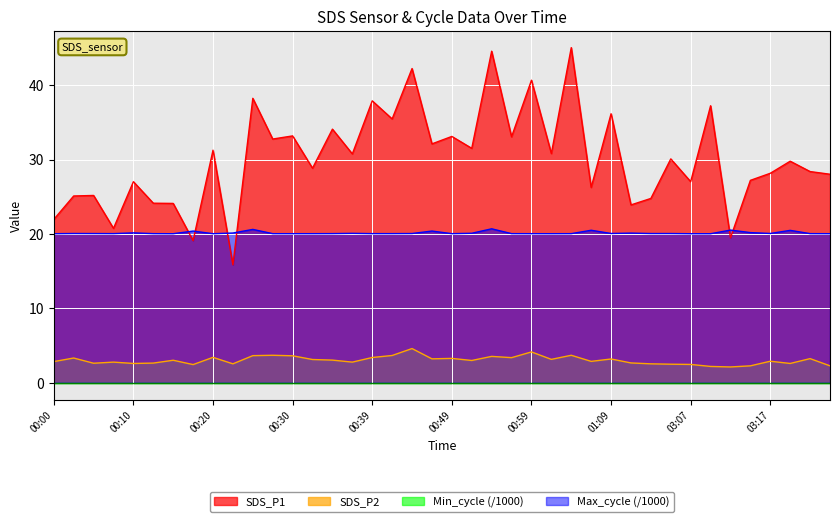

What is the label of the 30th point from the right?

00:25